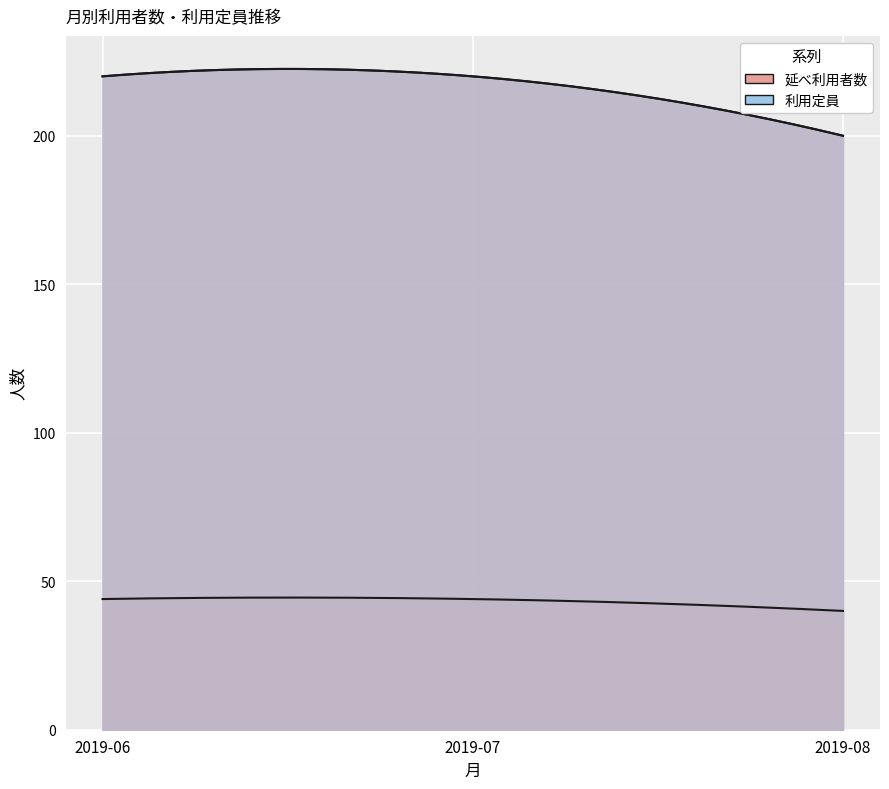

What is the difference between the 利用定員 values at 2019-06 and 2019-08?

20